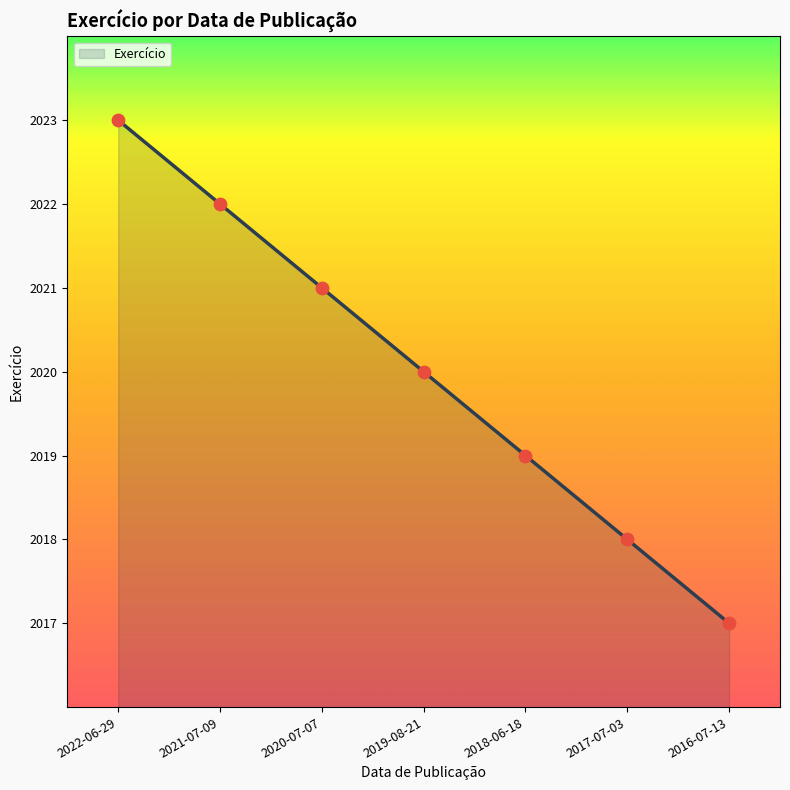

Between 2016-07-13 and 2020-07-07, which is larger?

2020-07-07